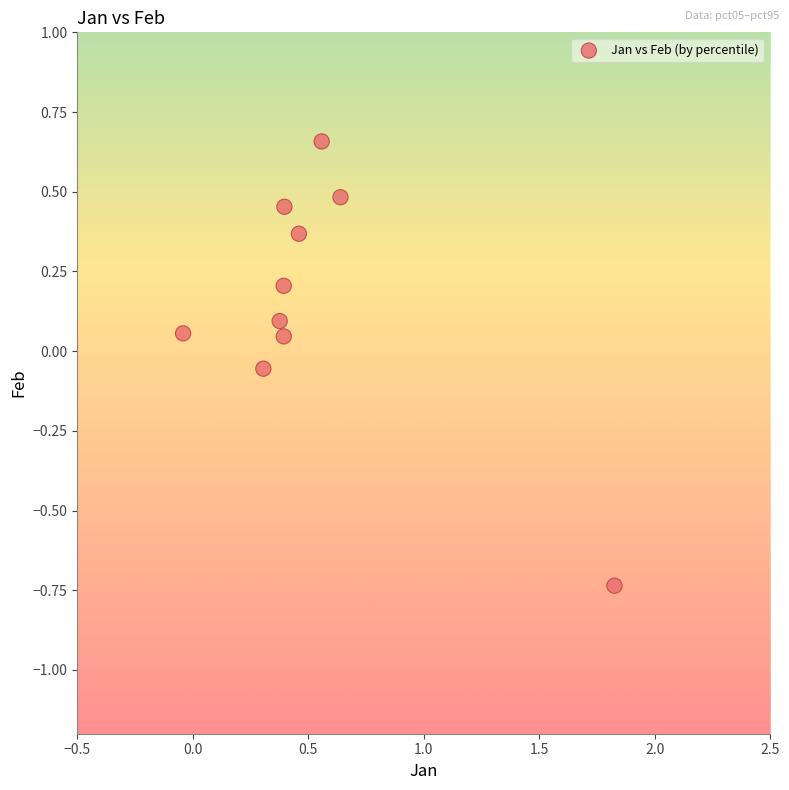

How many points are shown in the scatter plot?

10